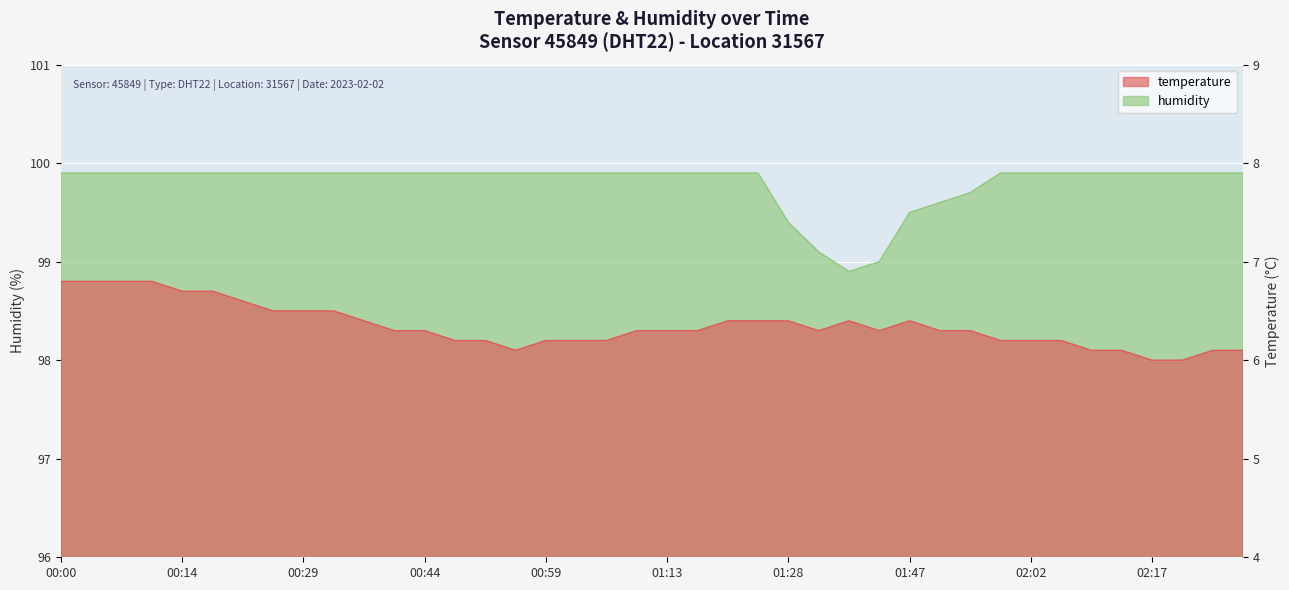

Which series changed the most between 00:25 and 00:44?

temperature